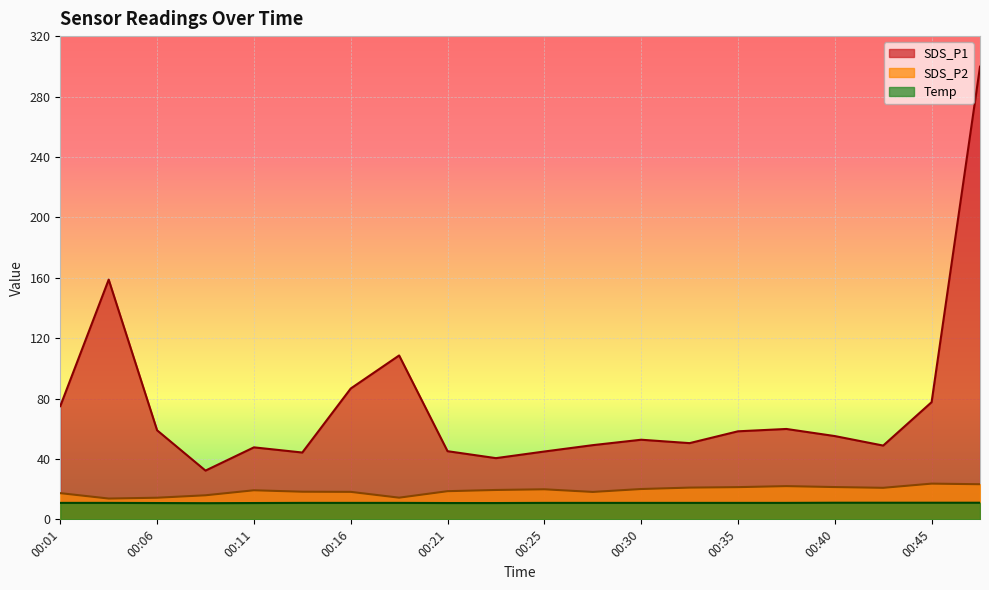

What is the sum of the SDS_P1 values at 00:38 and 00:03?

218.6